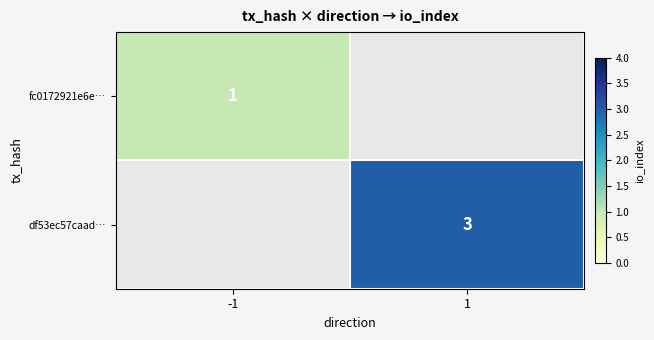

The fc0172921e6e… series shows 1 at -1. True or false?

True